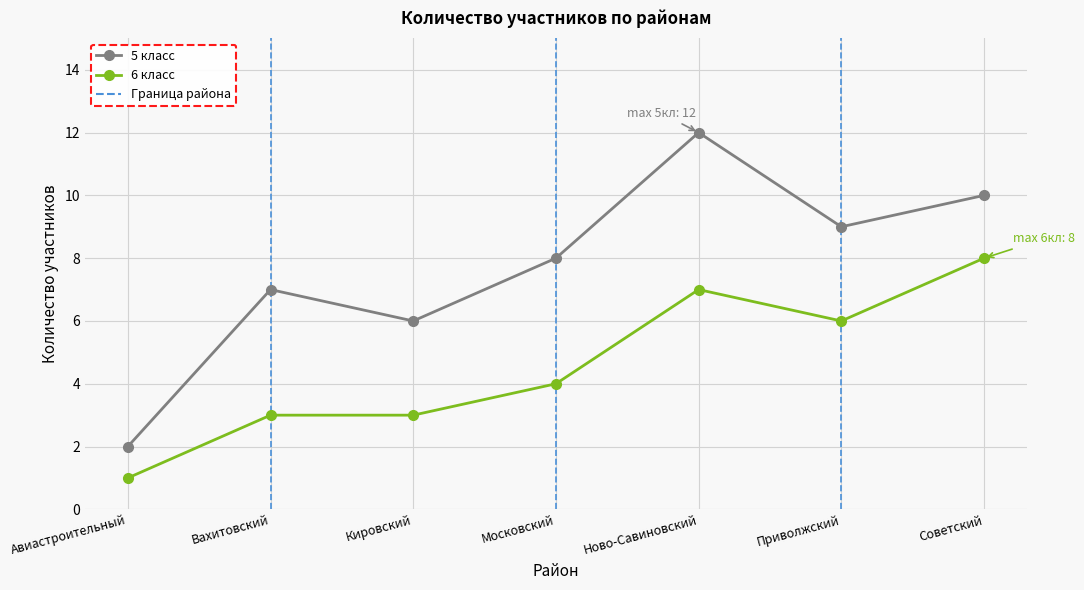

What is the minimum value for 6 класс?

1